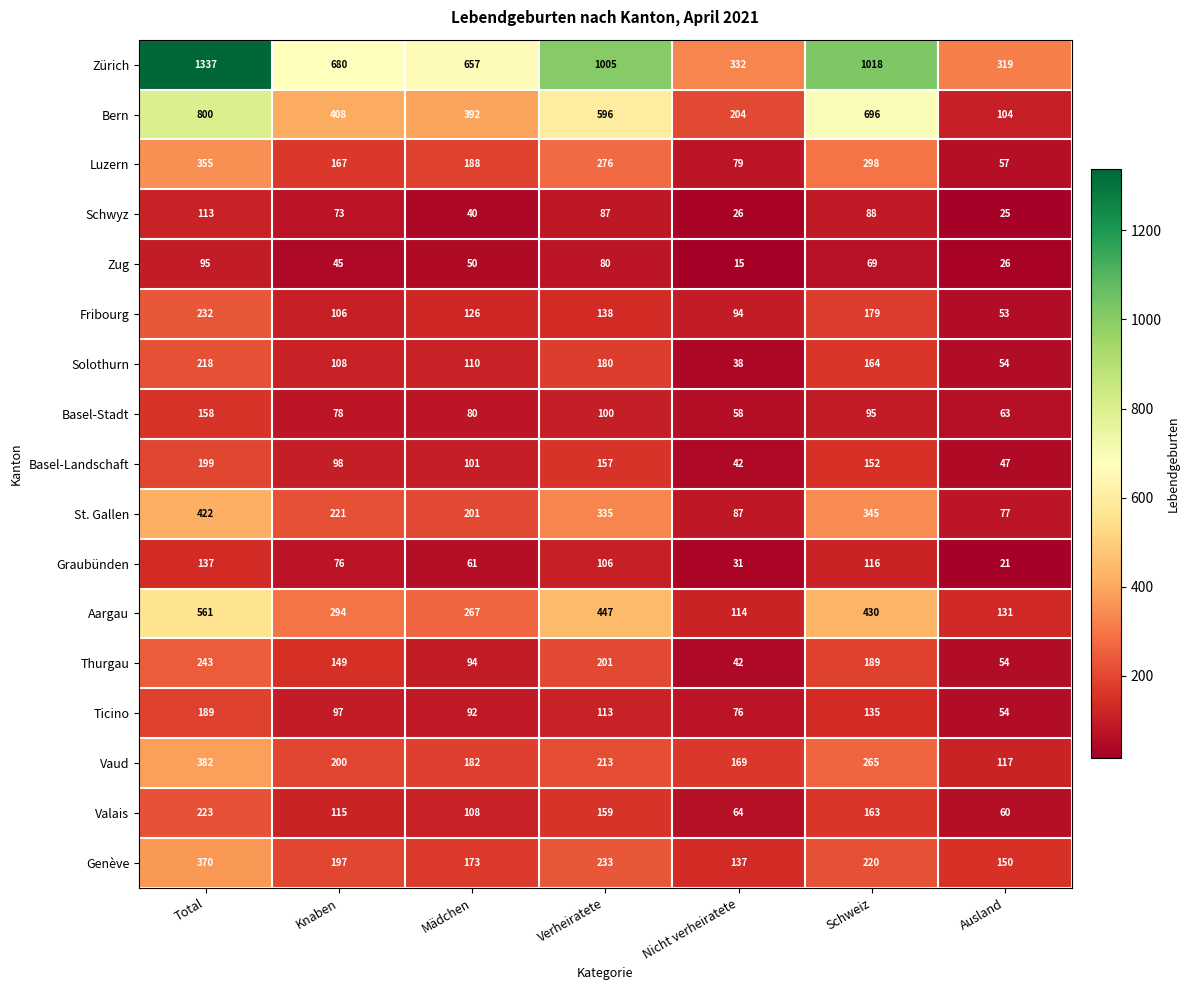

What is the greatest value displayed?

1337